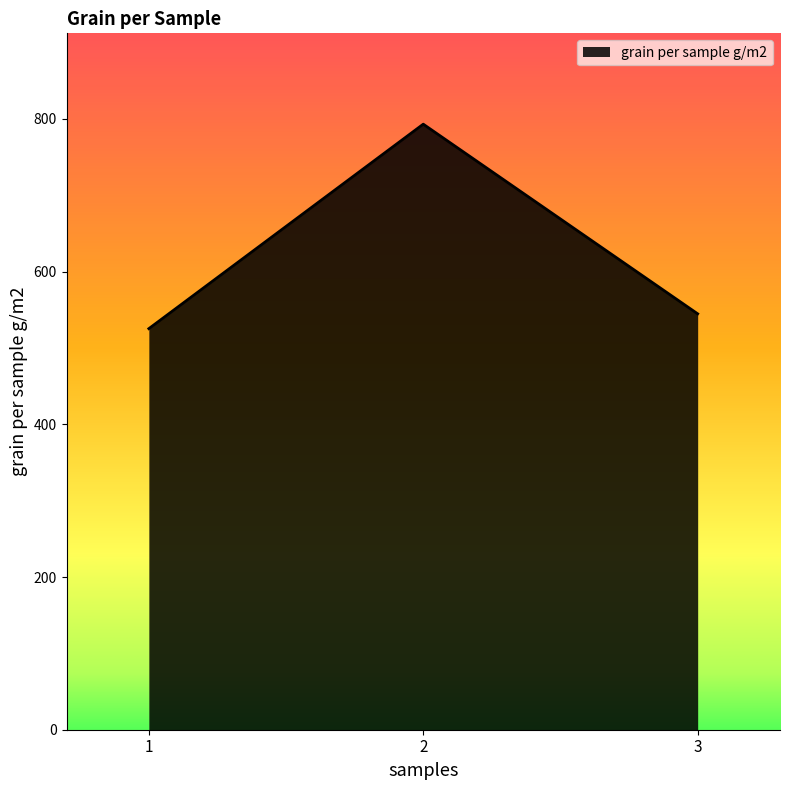

Count the number of values greater than 544.

2